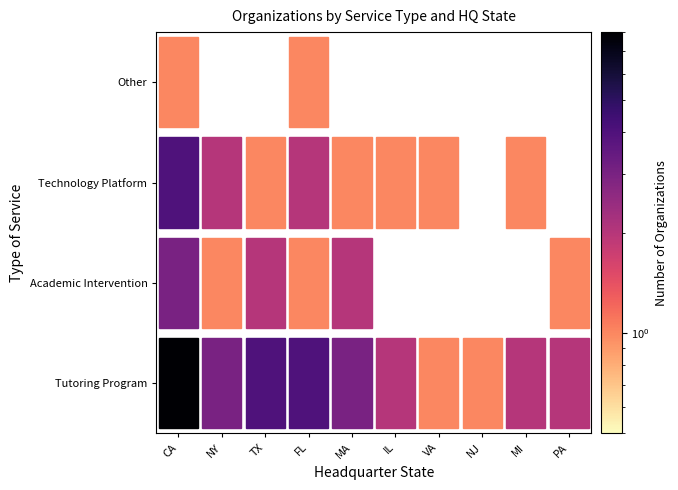

What is the maximum value shown in the chart?

8